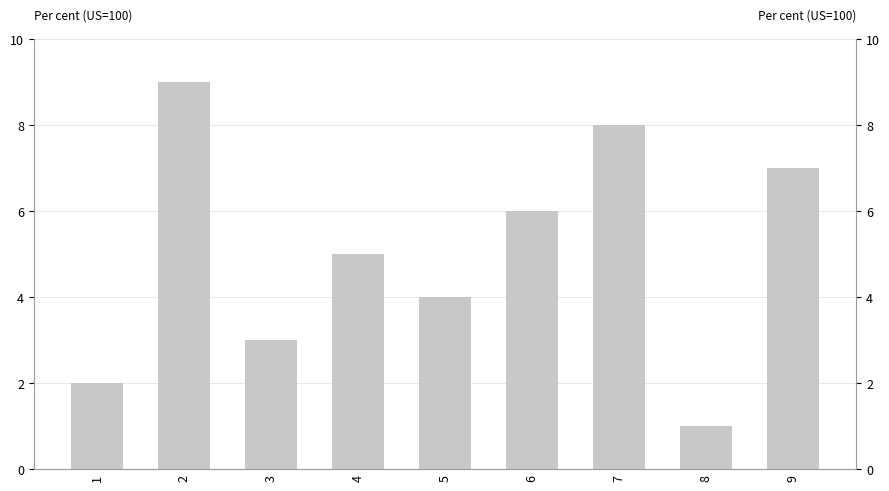

List the labels in order of value, largest first.

2, 7, 9, 6, 4, 5, 3, 1, 8